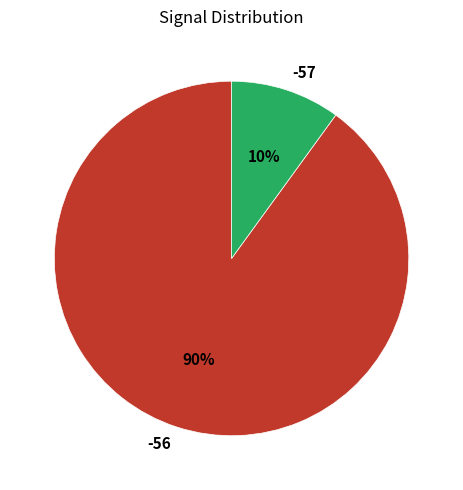

To the nearest percent, what is the combined percentage of -56 and -57?

100%